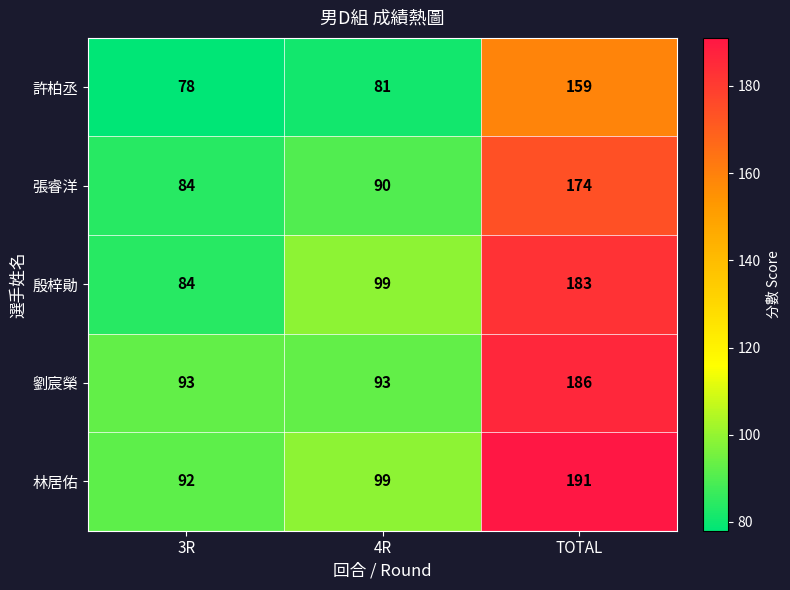

What is the average value of the 張睿洋 series?

116